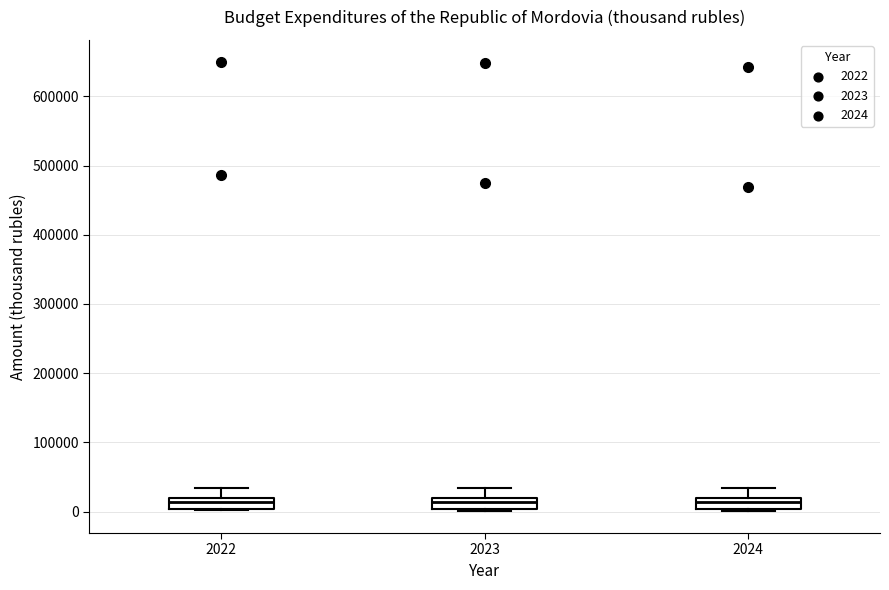

Reading left to right, read every box against the y-axis: the position of its median line, the range the box covers, and the ends of its whiskers. The values are not printed on the chart, so give them approximately, as read against the axis.

2022: median 10000, box 0 to 20000, whiskers 0 to 30000
2023: median 10000, box 0 to 20000, whiskers 0 to 30000
2024: median 10000, box 0 to 20000, whiskers 0 to 30000